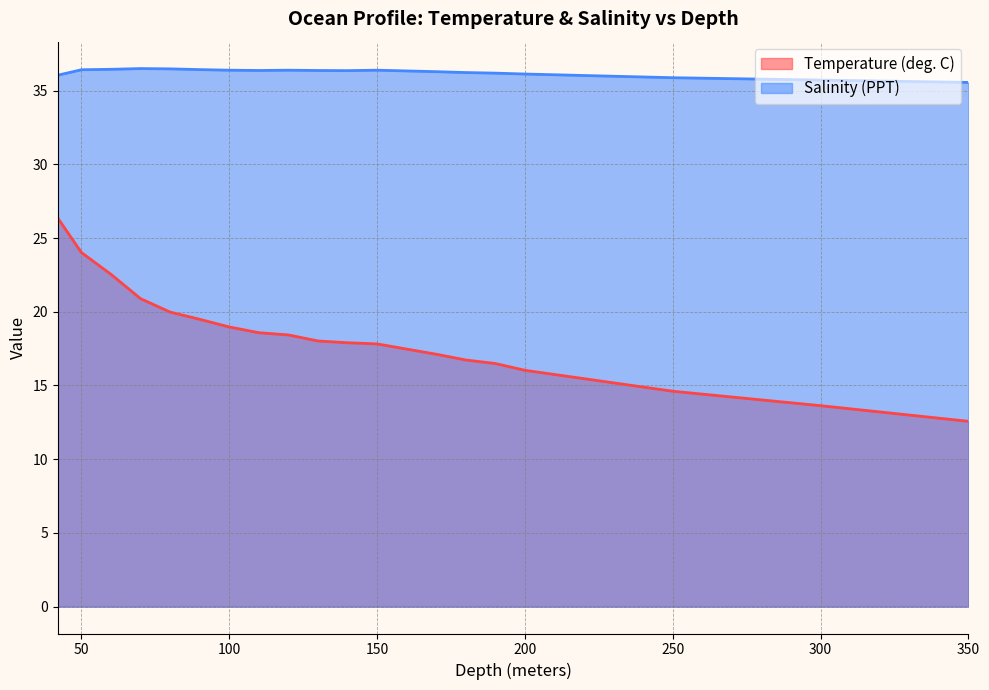

List the series in order of their peak value, highest first.

Salinity (PPT), Temperature (deg. C)